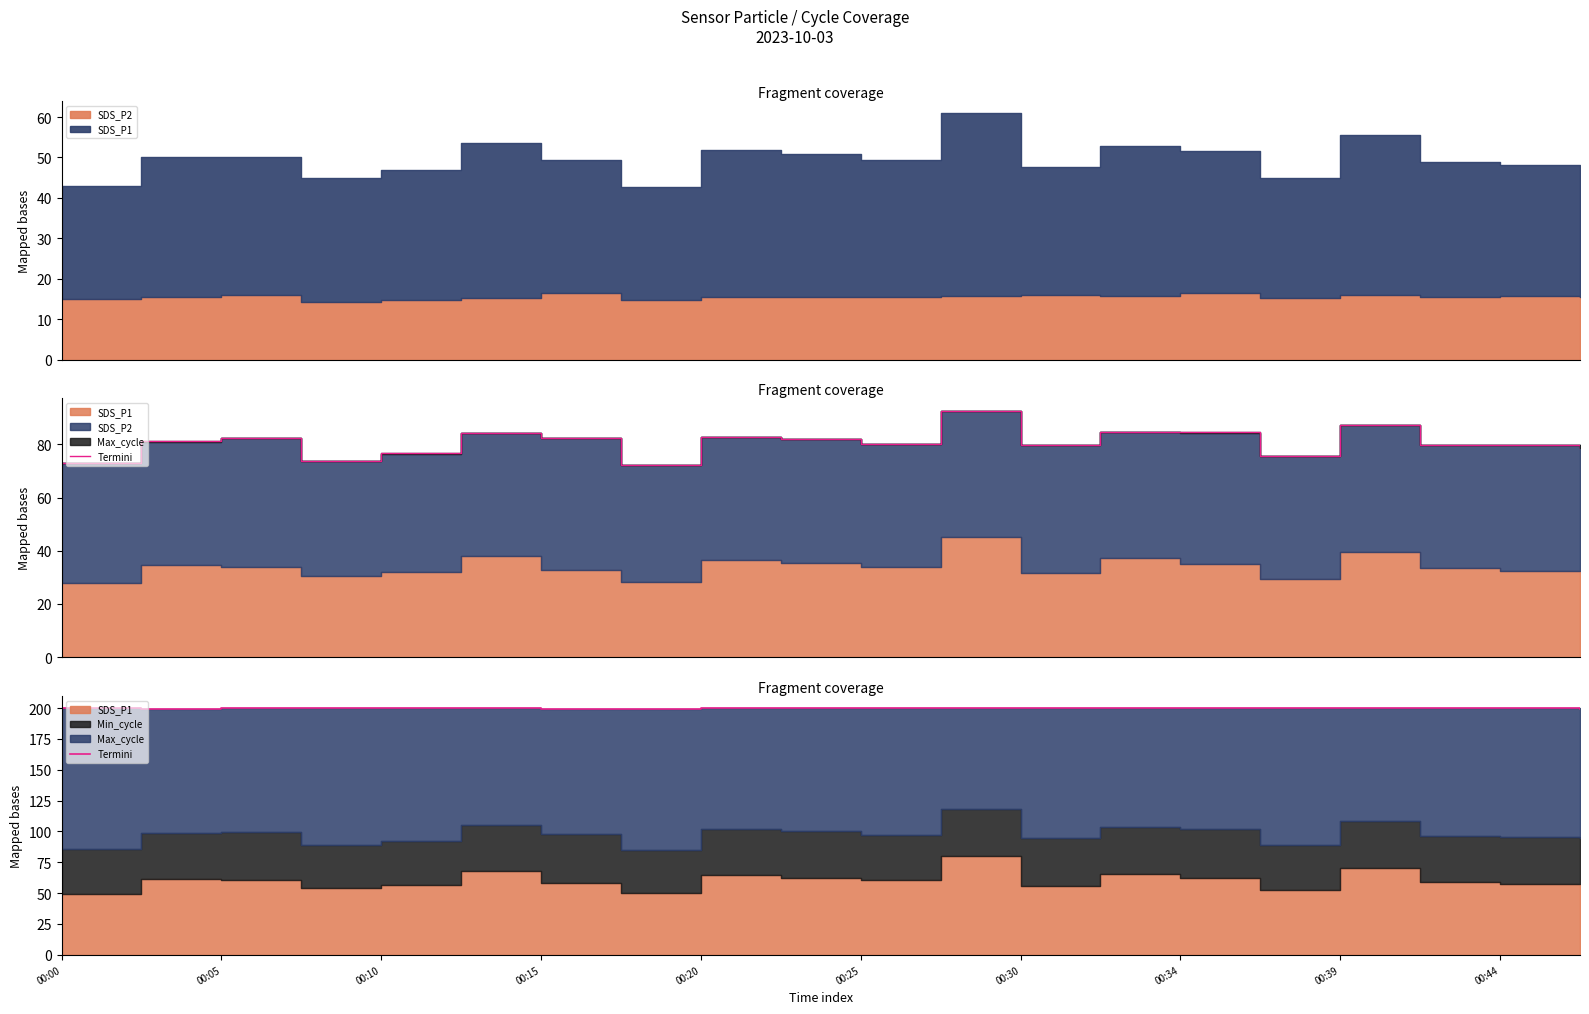

What position from the left is 00:25?

6